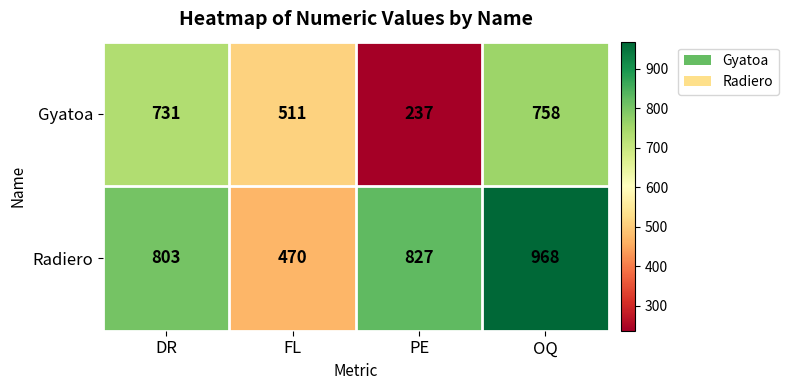

At which label is Radiero closest to 719?

DR